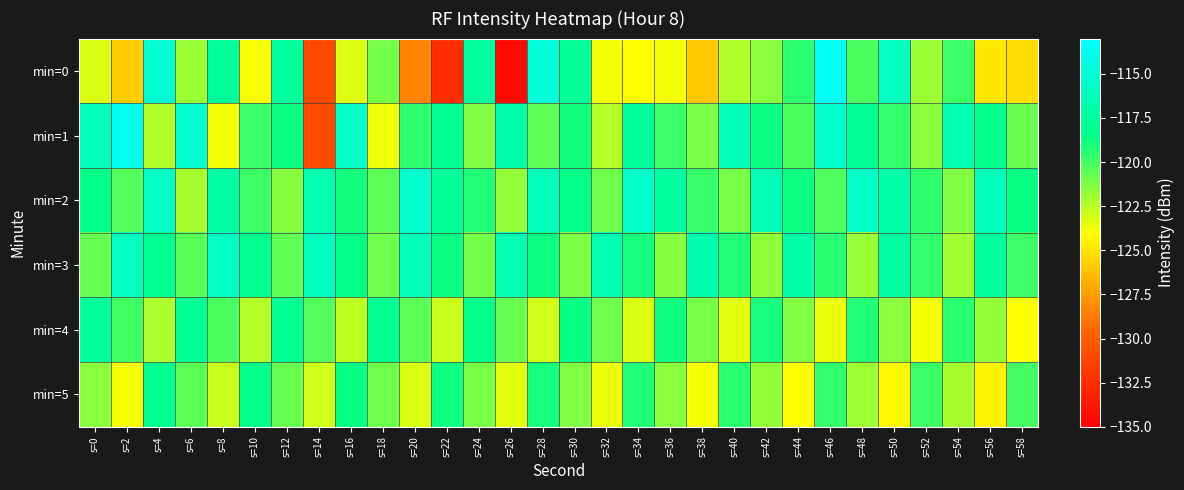

Reading left to right, list all the values displayed in this chart.

min=0: s=0=-123.2	s=2=-125.8	s=4=-115.0	s=6=-121.8	s=8=-117.7	s=10=-123.9	s=12=-117.5	s=14=-131.0	s=16=-123.3	s=18=-121.0	s=20=-128.4	s=22=-132.5	s=24=-117.4	s=26=-134.4	s=28=-114.8	s=30=-117.8	s=32=-123.8	s=34=-124.0	s=36=-123.7	s=38=-126.0	s=40=-122.3	s=42=-121.5	s=44=-119.5	s=46=-113.5	s=48=-120.1	s=50=-115.9	s=52=-121.8	s=54=-119.8	s=56=-124.9	s=58=-125.2
min=1: s=0=-116.0	s=2=-113.8	s=4=-122.3	s=6=-115.1	s=8=-123.8	s=10=-119.8	s=12=-118.8	s=14=-131.0	s=16=-115.6	s=18=-123.7	s=20=-119.5	s=22=-118.2	s=24=-121.3	s=26=-116.8	s=28=-120.5	s=30=-118.9	s=32=-122.4	s=34=-117.6	s=36=-119.8	s=38=-121.2	s=40=-116.3	s=42=-118.7	s=44=-120.1	s=46=-115.4	s=48=-117.9	s=50=-119.6	s=52=-121.5	s=54=-116.7	s=56=-118.3	s=58=-120.8
min=2: s=0=-118.5	s=2=-120.3	s=4=-115.7	s=6=-122.1	s=8=-117.2	s=10=-119.8	s=12=-121.4	s=14=-116.6	s=16=-118.9	s=18=-120.5	s=20=-115.3	s=22=-117.8	s=24=-119.2	s=26=-121.7	s=28=-116.1	s=30=-118.4	s=32=-120.9	s=34=-115.5	s=36=-117.3	s=38=-119.7	s=40=-121.1	s=42=-116.4	s=44=-118.8	s=46=-120.2	s=48=-115.6	s=50=-117.1	s=52=-119.5	s=54=-121.3	s=56=-116.2	s=58=-118.6
min=3: s=0=-120.7	s=2=-115.9	s=4=-118.1	s=6=-120.4	s=8=-115.8	s=10=-118.2	s=12=-120.6	s=14=-116.0	s=16=-118.5	s=18=-120.9	s=20=-116.3	s=22=-118.7	s=24=-121.0	s=26=-116.4	s=28=-118.8	s=30=-121.2	s=32=-116.6	s=34=-119.0	s=36=-121.4	s=38=-116.8	s=40=-119.2	s=42=-121.6	s=44=-117.0	s=46=-119.4	s=48=-121.8	s=50=-117.2	s=52=-119.6	s=54=-122.0	s=56=-117.4	s=58=-119.8
min=4: s=0=-117.6	s=2=-119.9	s=4=-122.2	s=6=-117.8	s=8=-120.1	s=10=-122.4	s=12=-118.0	s=14=-120.3	s=16=-122.6	s=18=-118.2	s=20=-120.5	s=22=-122.8	s=24=-118.4	s=26=-120.7	s=28=-123.0	s=30=-118.6	s=32=-120.9	s=34=-123.2	s=36=-118.8	s=38=-121.1	s=40=-123.4	s=42=-119.0	s=44=-121.3	s=46=-123.6	s=48=-119.2	s=50=-121.5	s=52=-123.8	s=54=-119.4	s=56=-121.7	s=58=-124.0
min=5: s=0=-121.5	s=2=-123.8	s=4=-118.2	s=6=-120.5	s=8=-122.8	s=10=-118.4	s=12=-120.7	s=14=-123.0	s=16=-118.6	s=18=-120.9	s=20=-123.2	s=22=-118.8	s=24=-121.1	s=26=-123.4	s=28=-119.0	s=30=-121.3	s=32=-123.6	s=34=-119.2	s=36=-121.5	s=38=-123.8	s=40=-119.4	s=42=-121.7	s=44=-124.0	s=46=-119.6	s=48=-121.9	s=50=-124.2	s=52=-119.8	s=54=-122.1	s=56=-124.4	s=58=-120.0